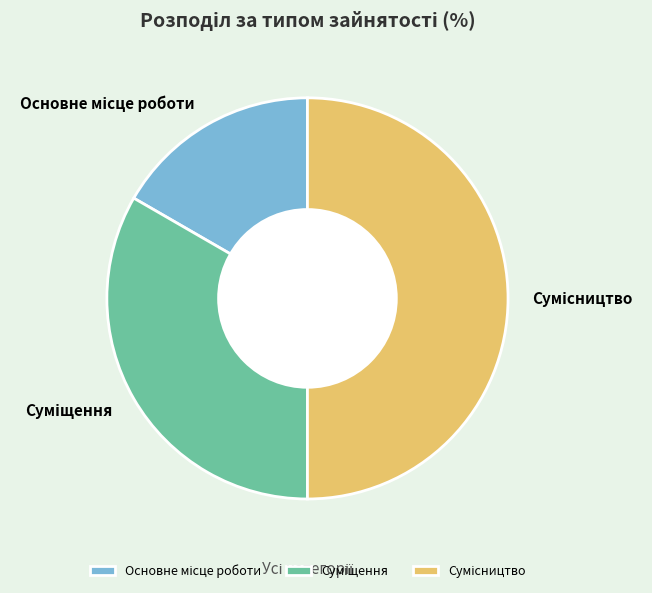

Count the number of slices in the pie.

3